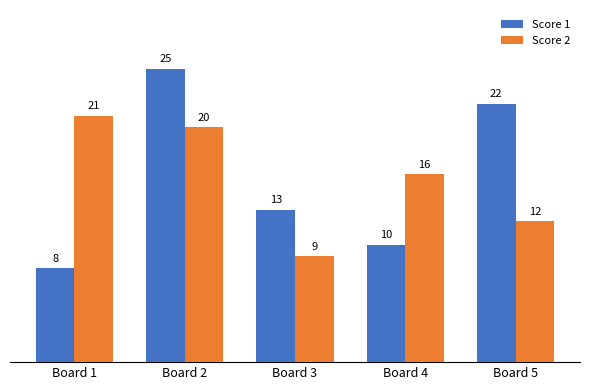

At how many categories does at least one series exceed 14?

4